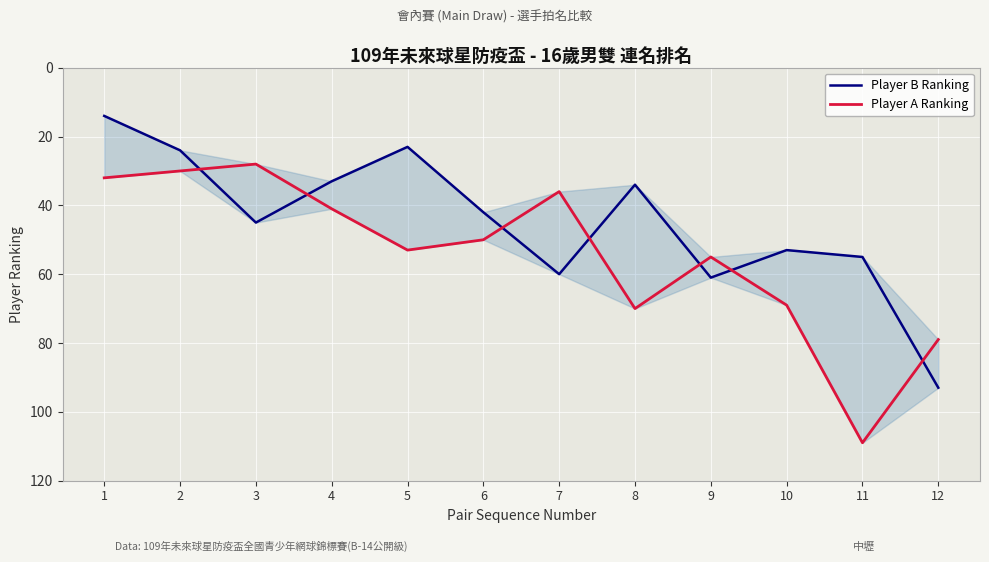

True or false: Player B Ranking has a value of 55 at 11.

True